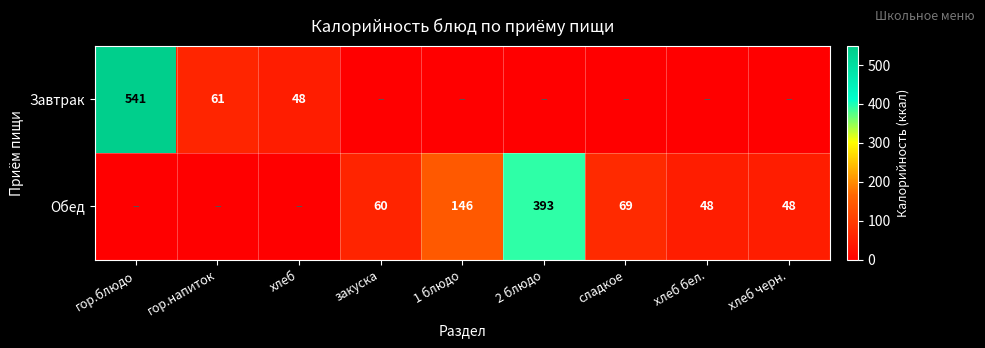

Which category has the highest value across all series?

гор.блюдо